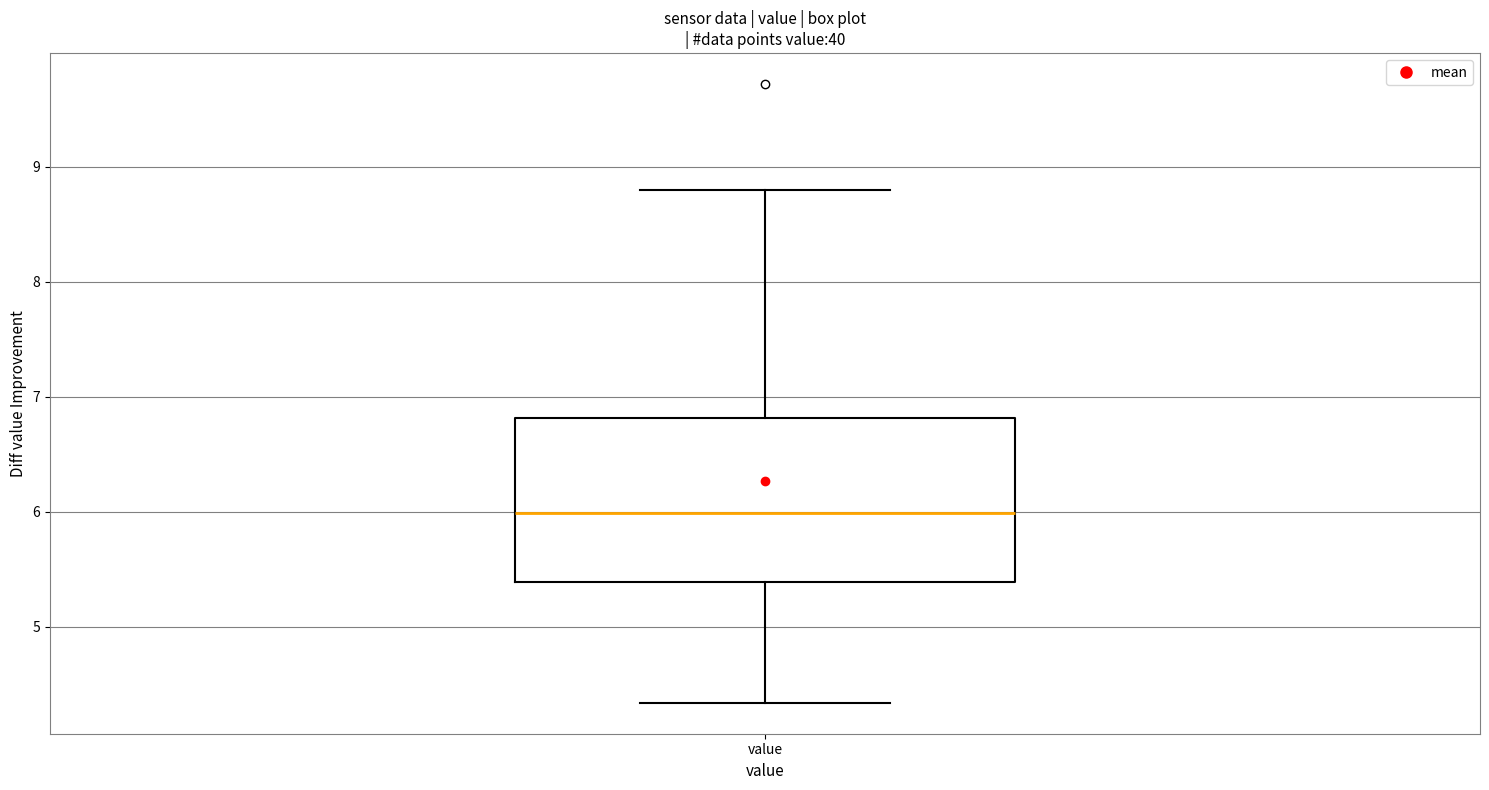

Where is the lower edge of the box for value on the y-axis? The values are not printed on the chart, so give them approximately, as read against the axis.

5.4